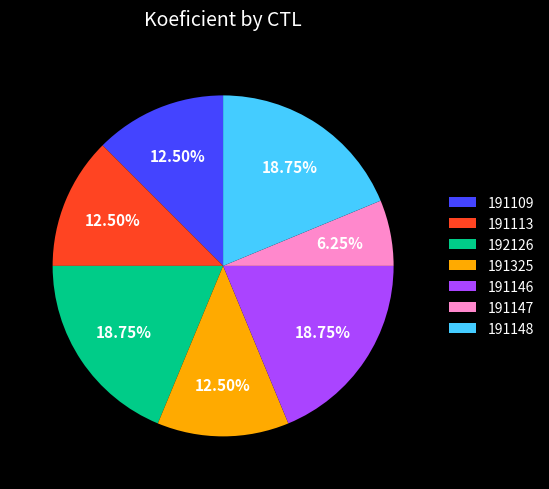

Combined, do 191325 and 191109 account for over 50%?

No